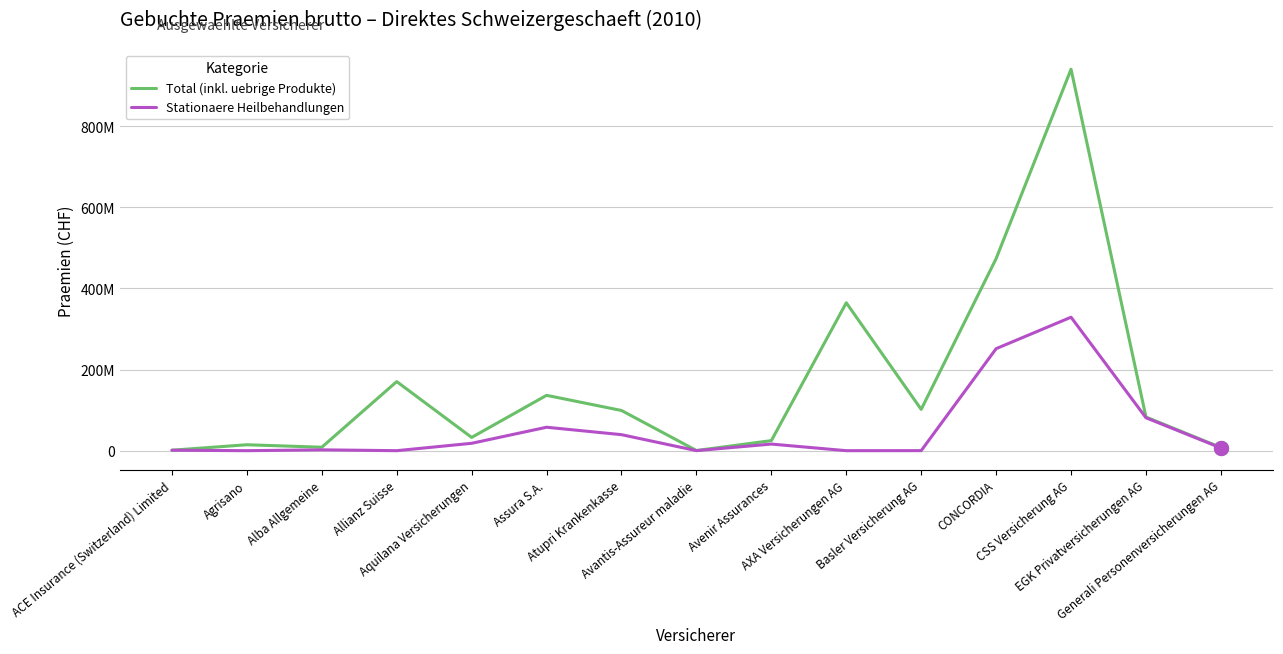

What are all the series names shown in the legend?

Total (inkl. uebrige Produkte), Stationaere Heilbehandlungen